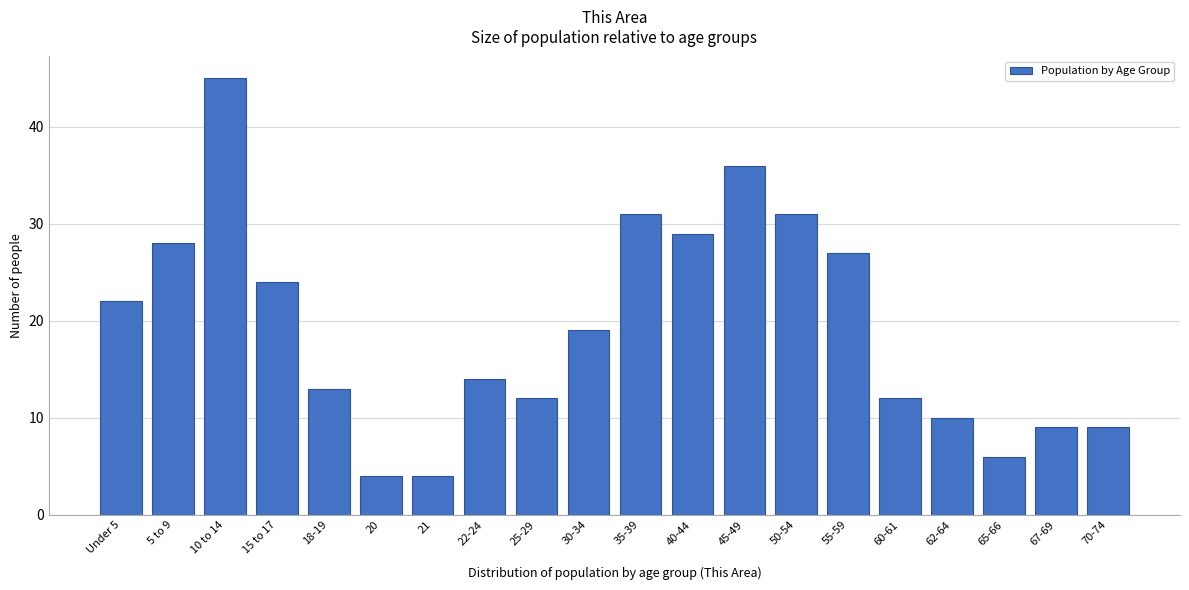

Reading right to left, extract all data points from this chart.

9	9	6	10	12	27	31	36	29	31	19	12	14	4	4	13	24	45	28	22